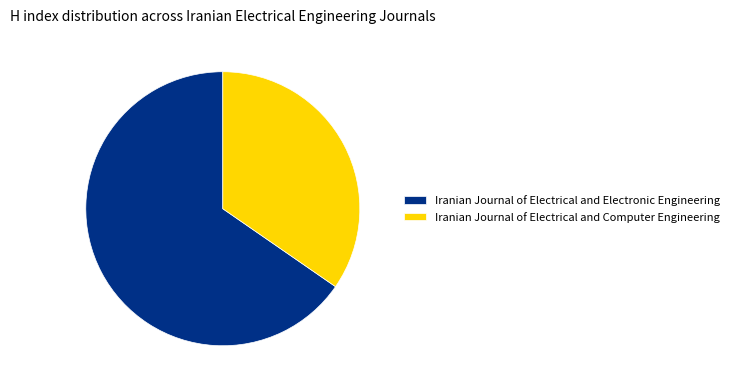

What is the smallest slice in the pie chart?

Iranian Journal of Electrical and Computer Engineering